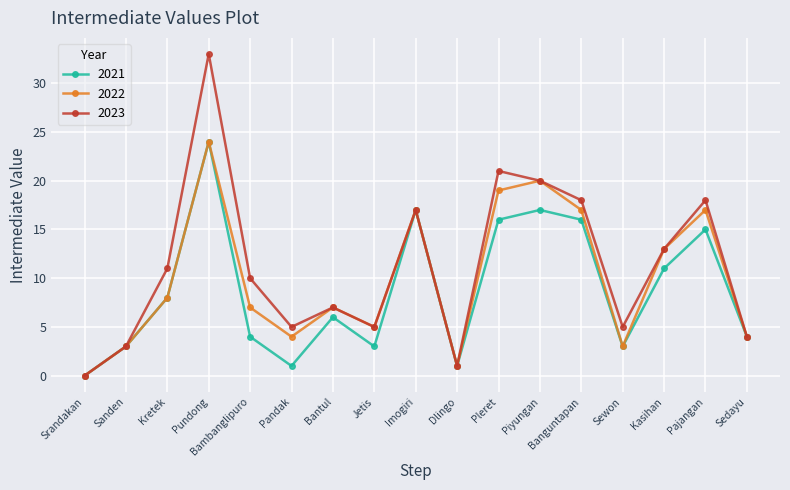

How many lines are shown in the chart?

3